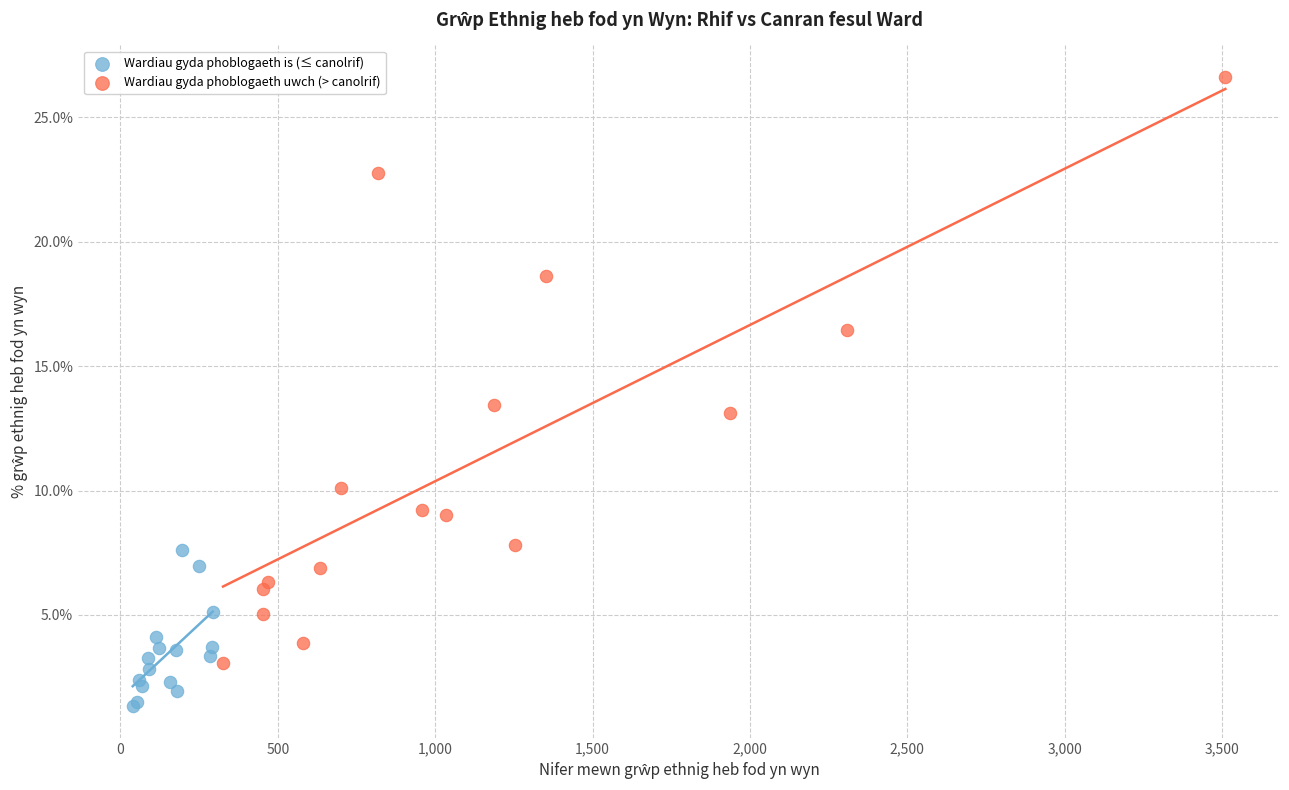

Which series reaches the minimum Y coordinate?

Wardiau gyda phoblogaeth is (≤ canolrif)